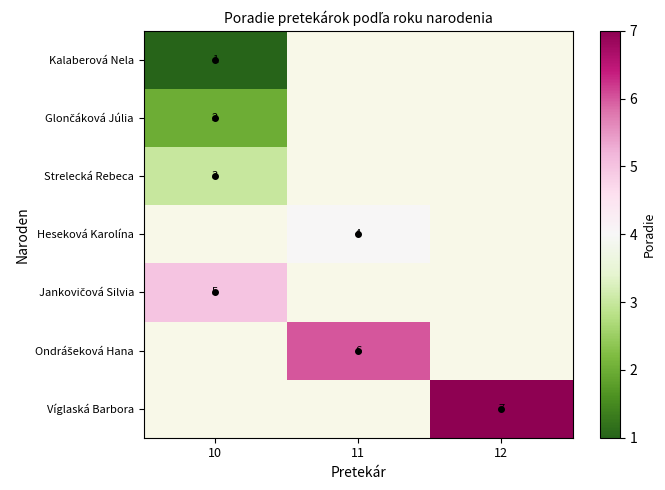

What is the smallest value displayed?

1.0